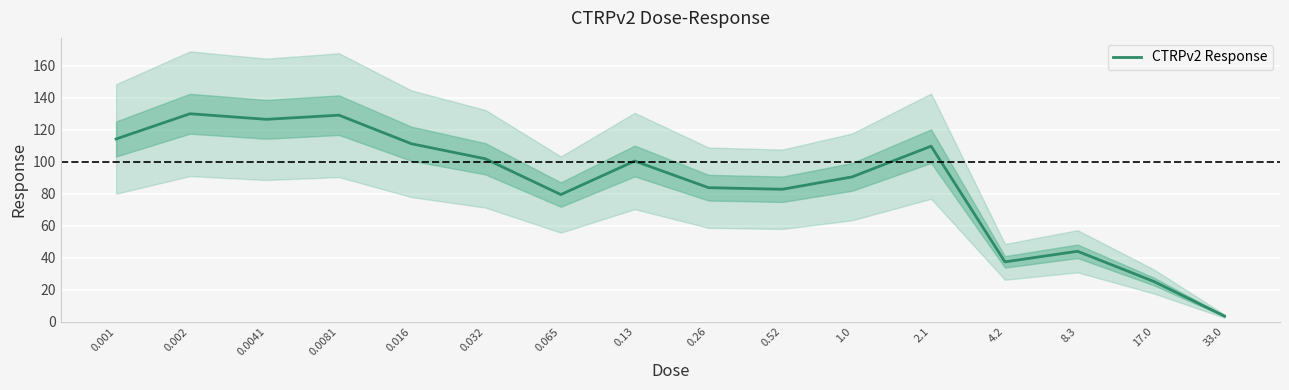

The value at 17.0 is 25.1. True or false?

True